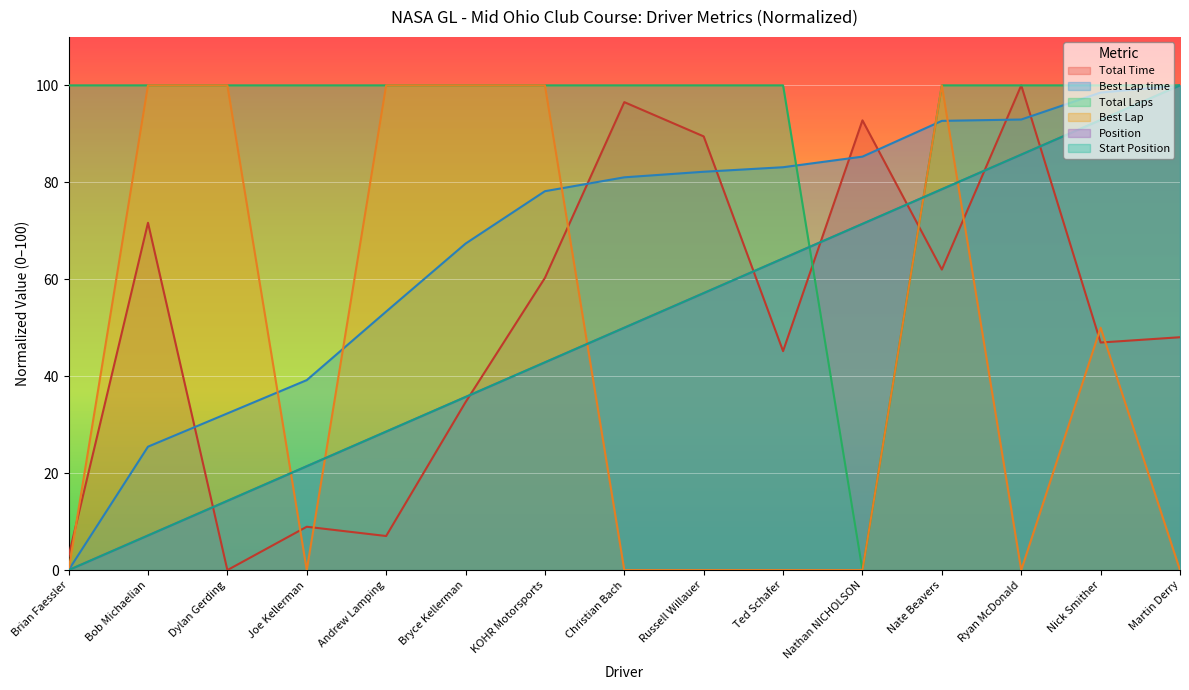

True or false: Position and StartPos cross at least once.

False